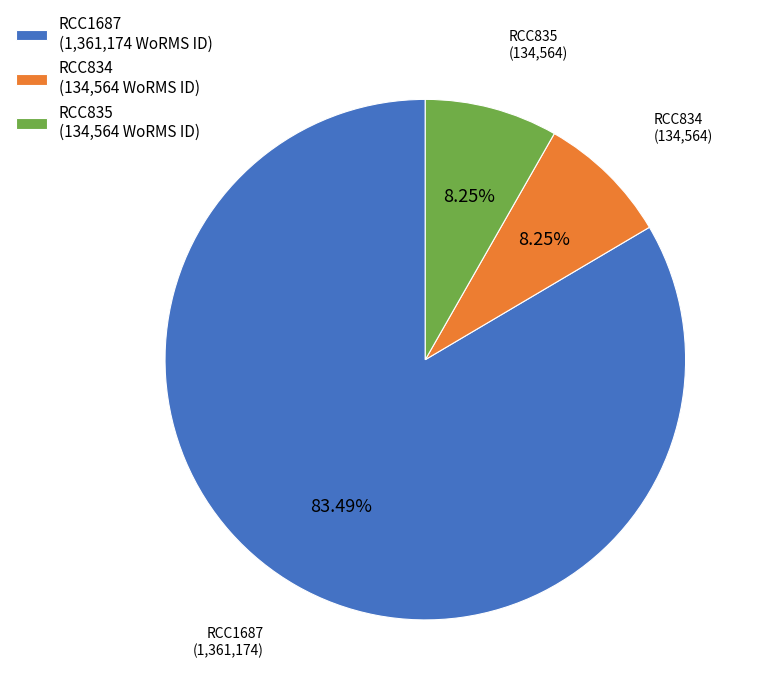

What is the total percentage of RCC834 and RCC1687?

91.7%